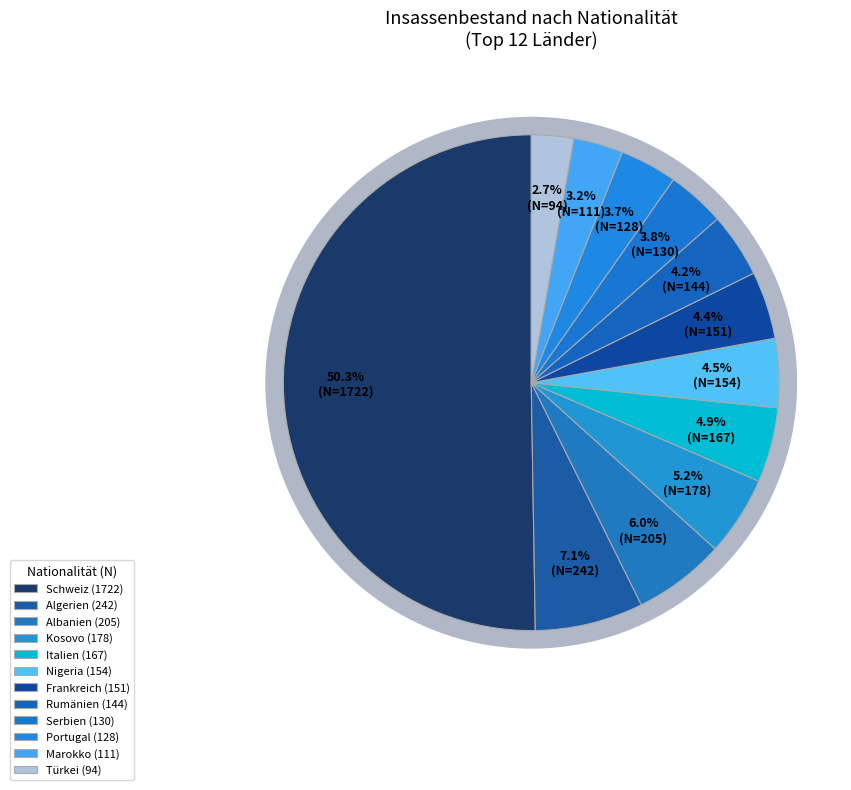

To the nearest percent, what is the difference between the largest and smallest slice percentages?

48%